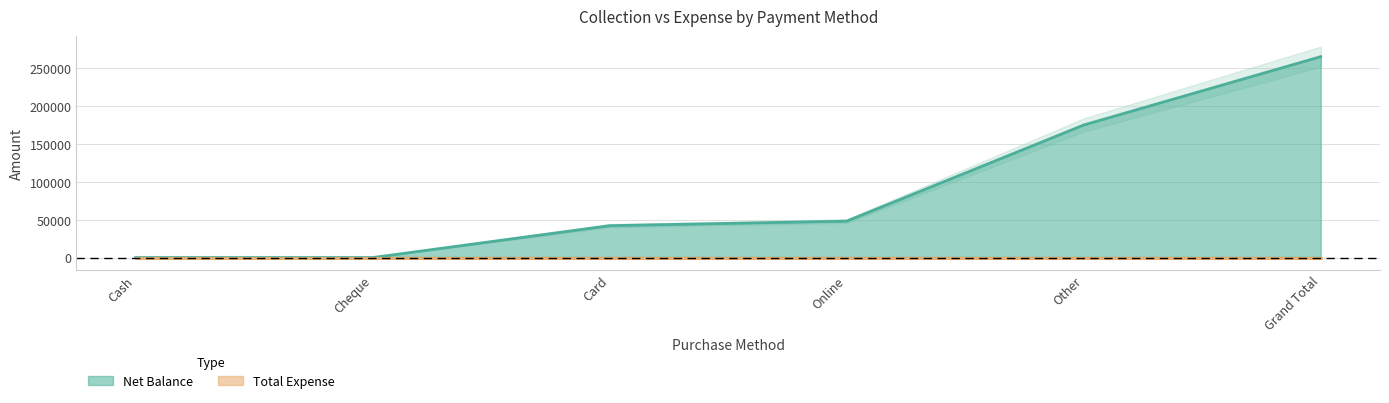

Is it true that the value at Online is 48000?

True